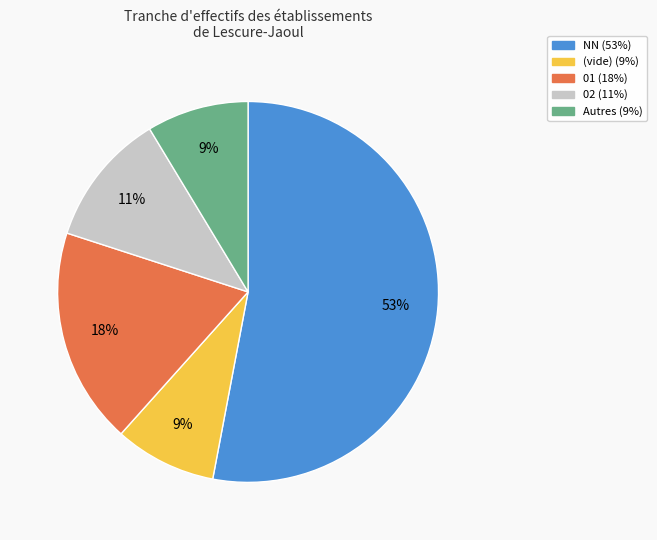

Is there any slice that represents more than half of the pie?

Yes